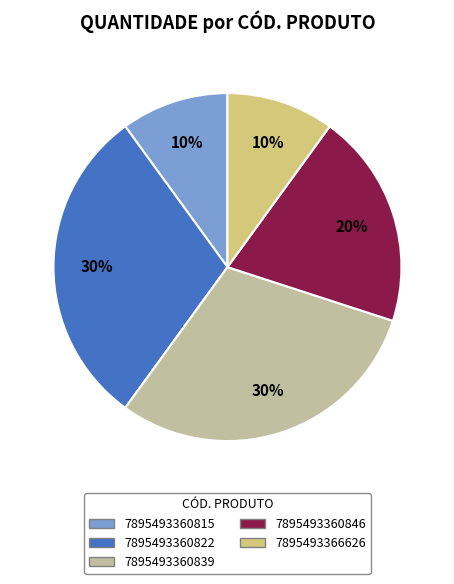

Count the number of slices in the pie.

5